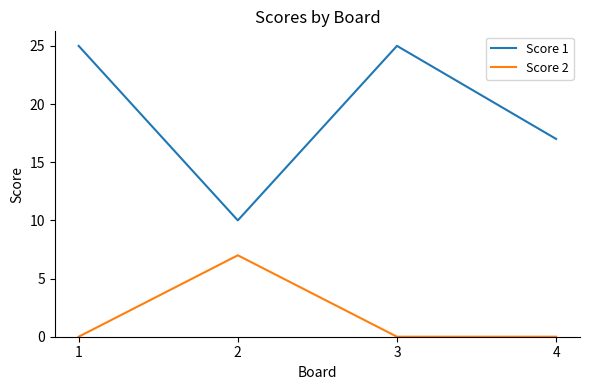

Is this an area chart (filled region under the line)?

No